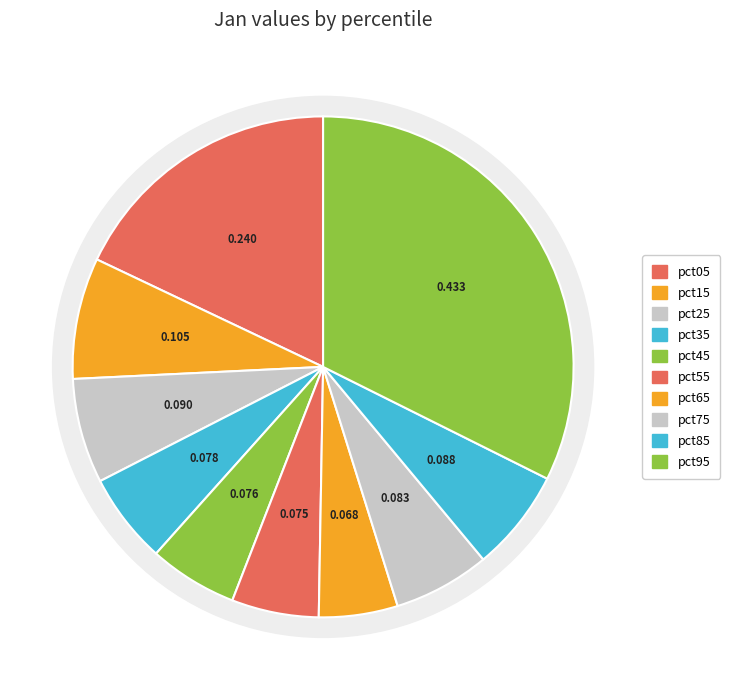

Count the number of slices in the pie.

10